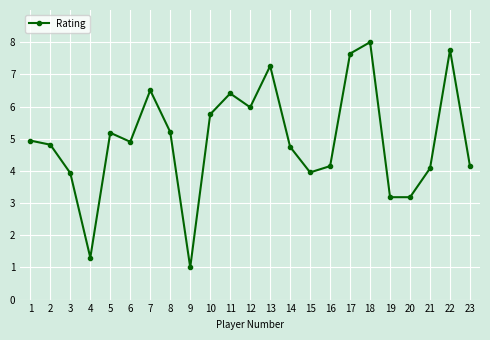

What value does the data have at 12?

6.0